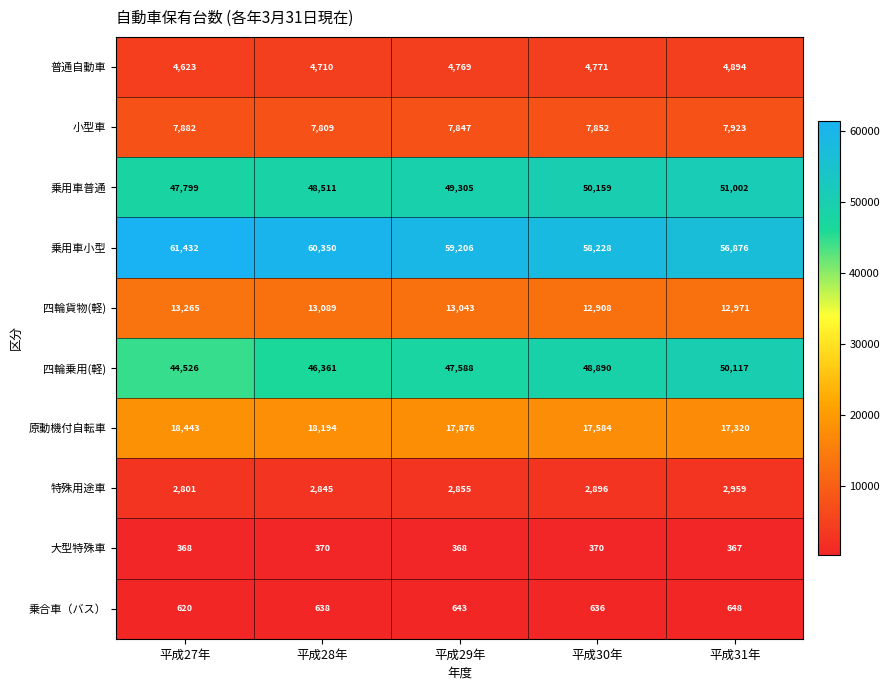

The value of 小型車 at 平成30年 is 7852. True or false?

True